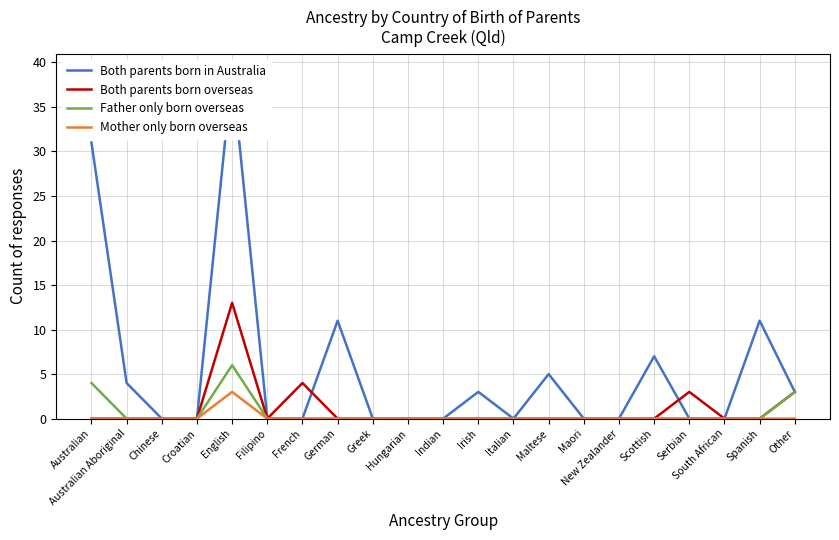

How many interior local peaks does the Father only born overseas series have?

1